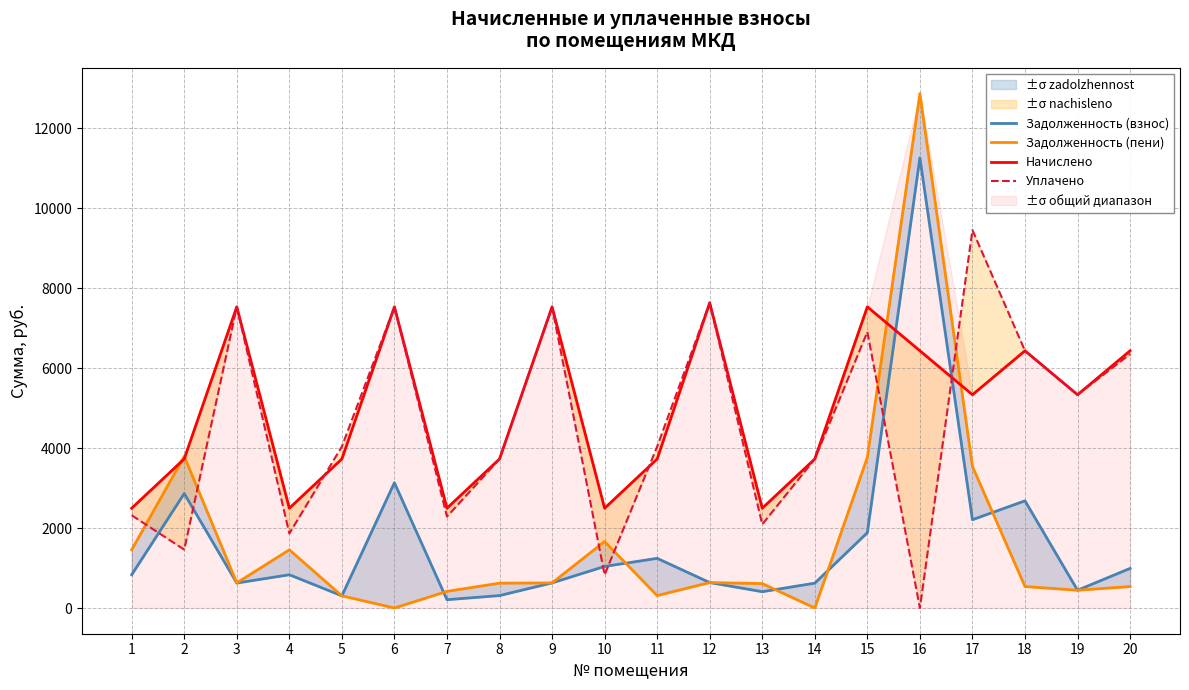

Is the value of Уплачено at 18 greater than the value of Начислено at 7?

Yes